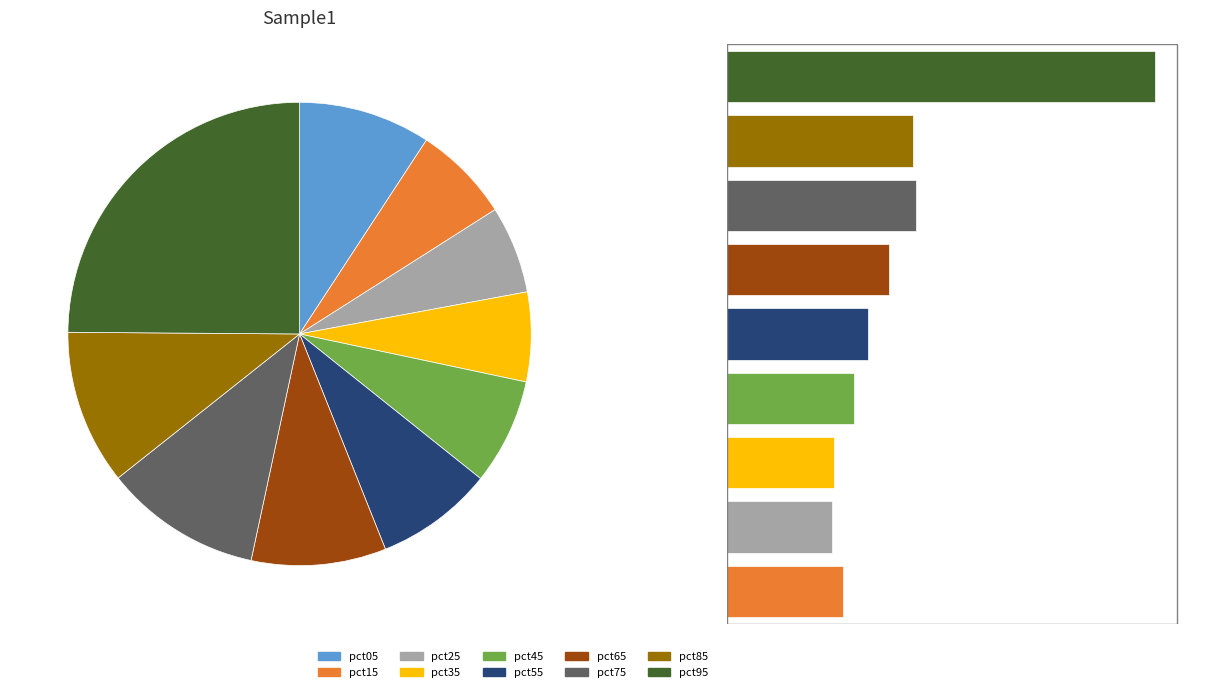

Combined, do pct05 and pct85 account for over 50%?

No